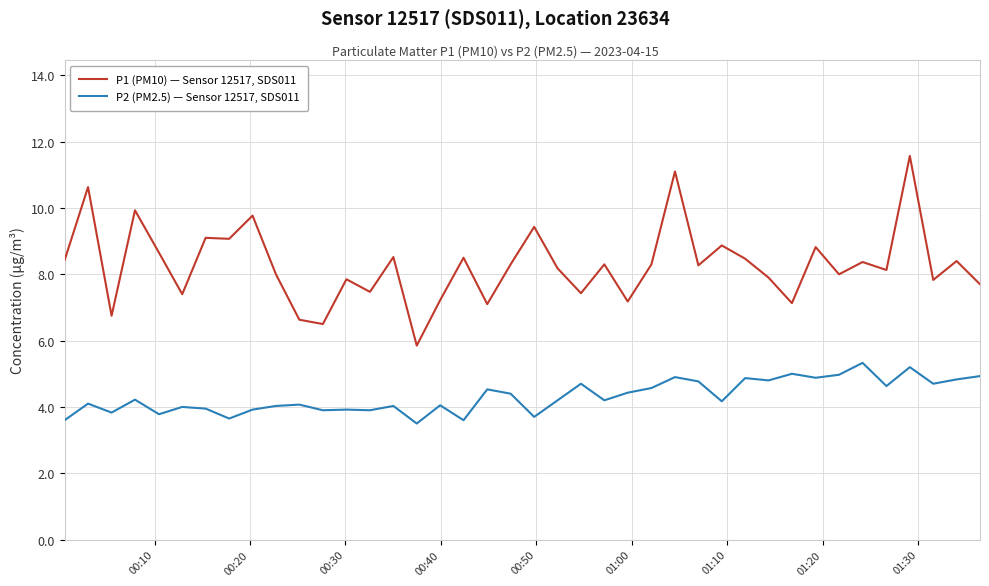

True or false: P2 (PM2.5) — Sensor 12517, SDS011 and P1 (PM10) — Sensor 12517, SDS011 cross at least once.

False